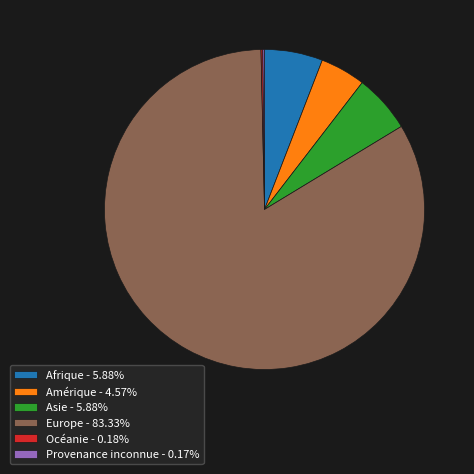

Is the sum of Europe - 83.33% and Asie - 5.88% greater than half?

Yes